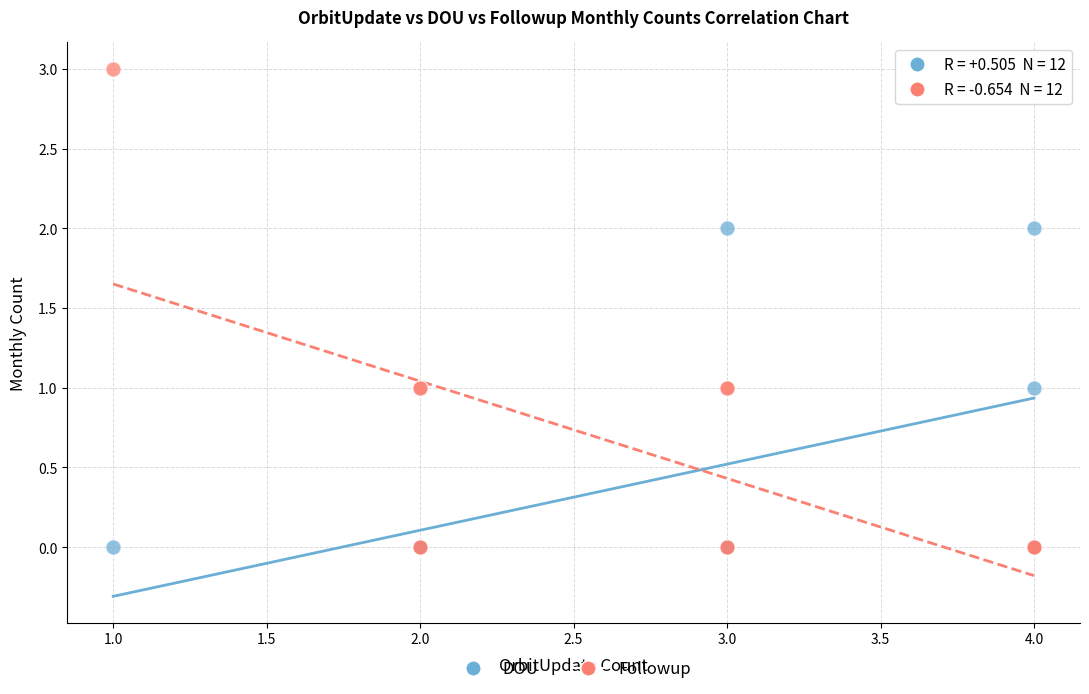

Which series reaches the maximum Y coordinate?

Followup